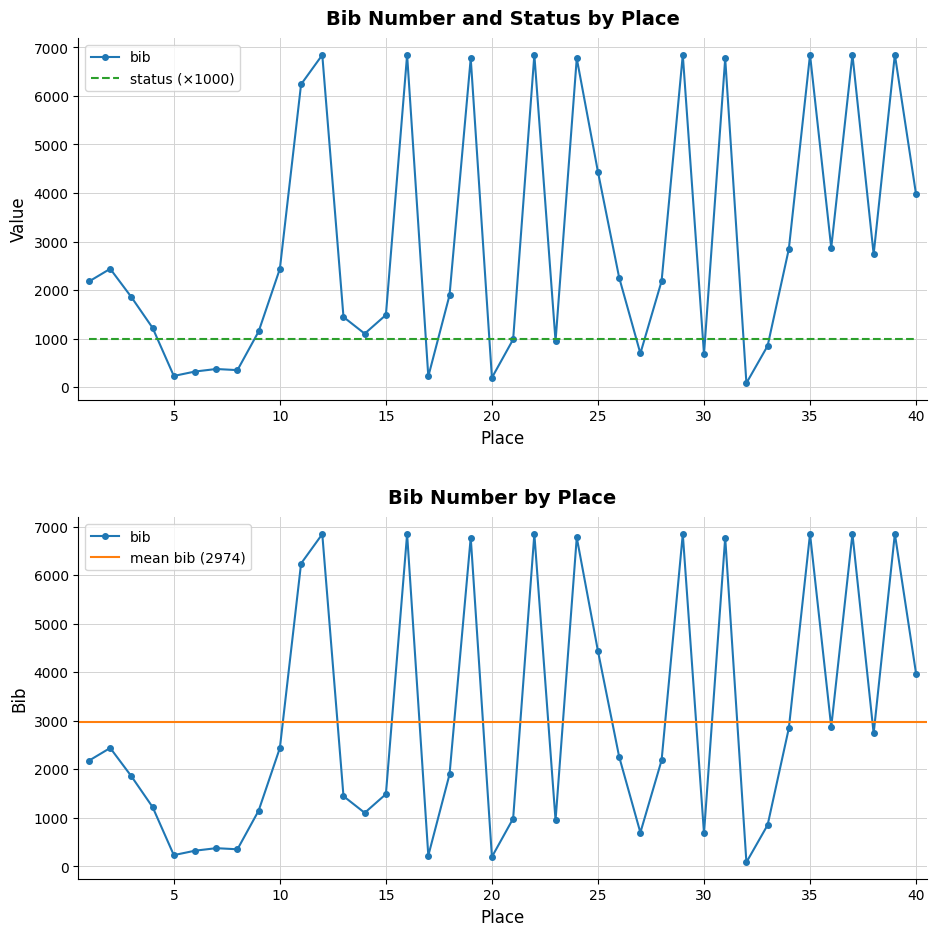

At which category does the chart reach its minimum across all series?

32